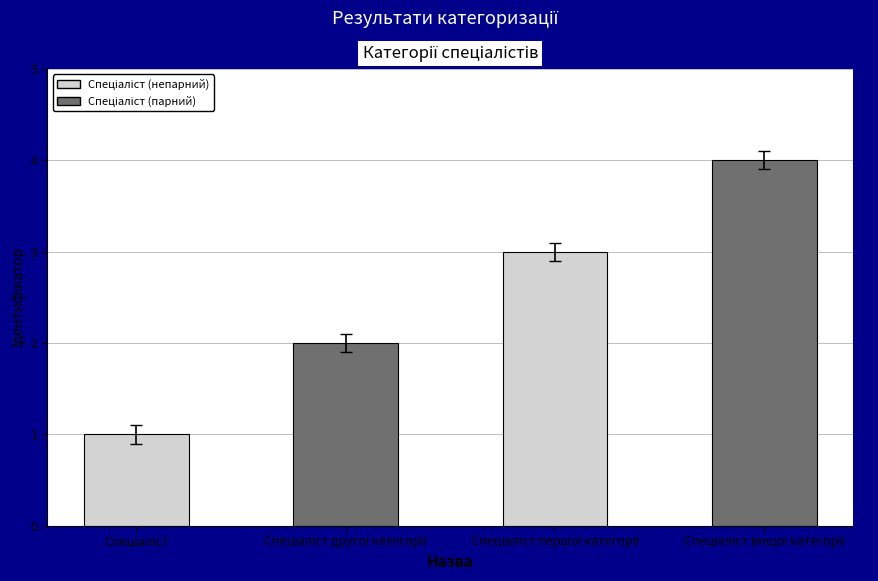

What is the difference between the maximum and minimum values?

3